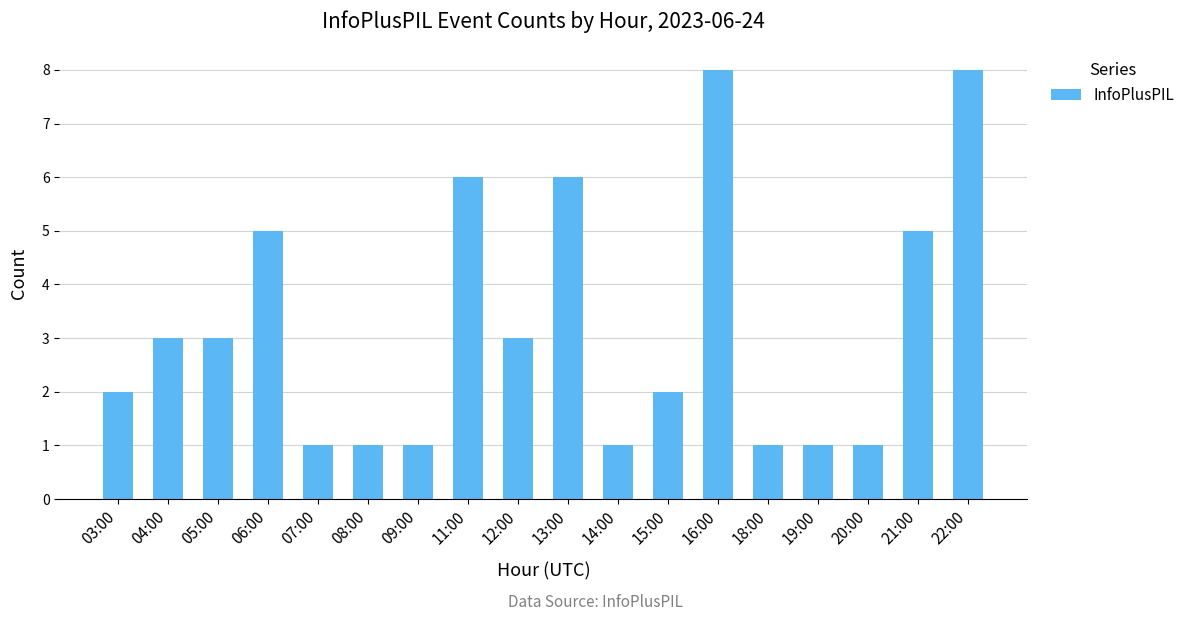

What is the difference between the maximum and second lowest values?

7